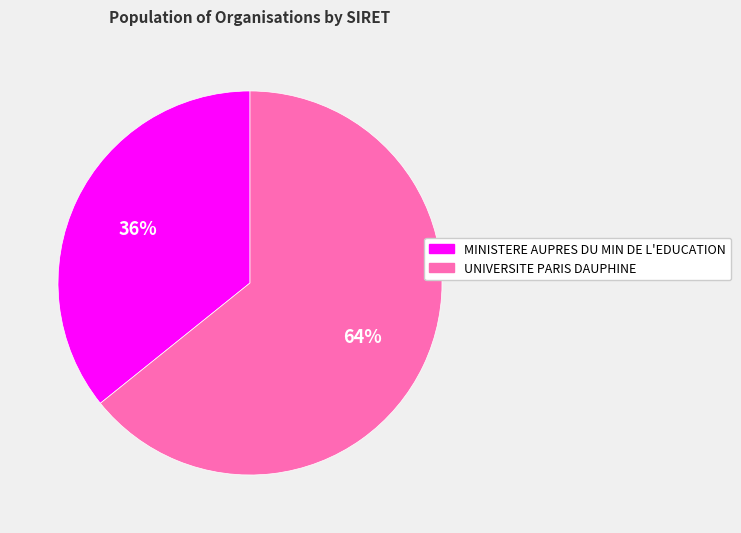

To the nearest percent, what is the difference between the largest and smallest slice percentages?

28%